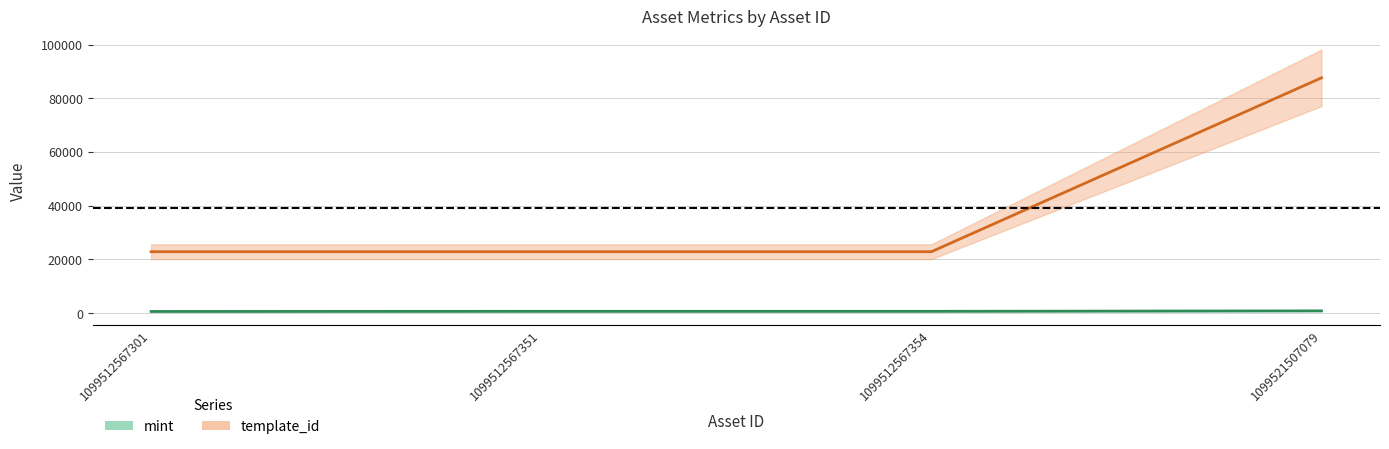

Between 1099512567301 and 1099521507079, which is larger?

1099521507079